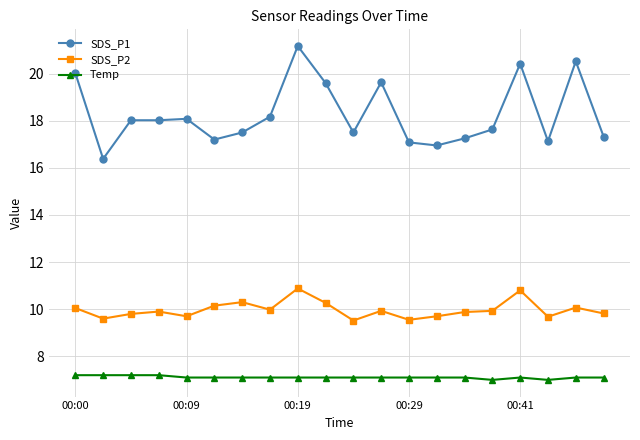

True or false: SDS_P1 has more than 1 points higher than both neighbors.

True